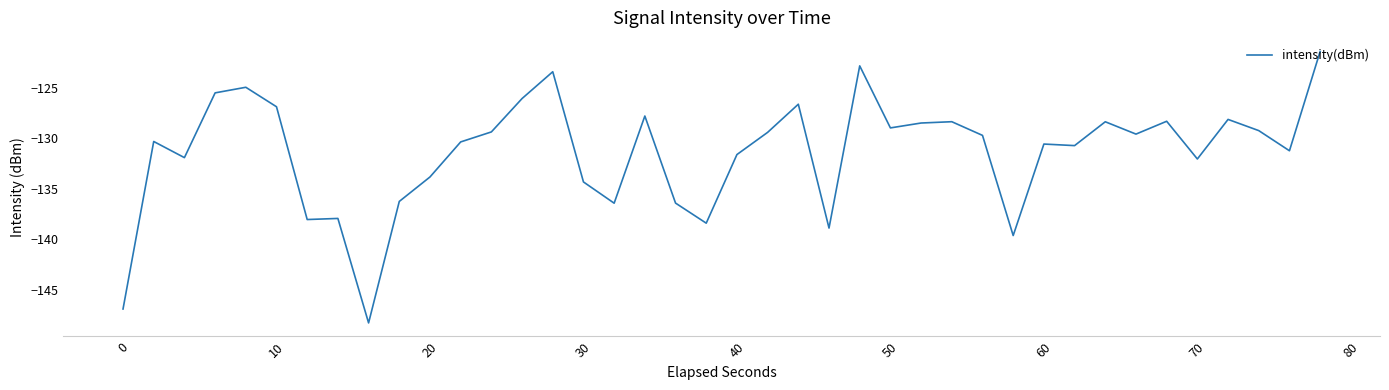

What is the difference between the maximum and minimum values?

26.9